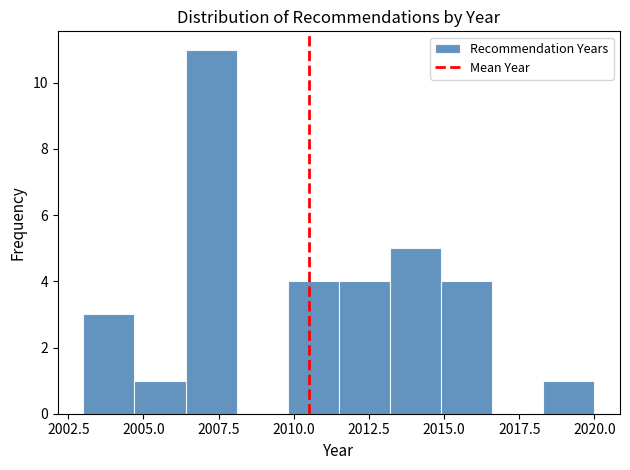

Read against the x-axis, roughly where is the centre of the tallest bar?

2007.5